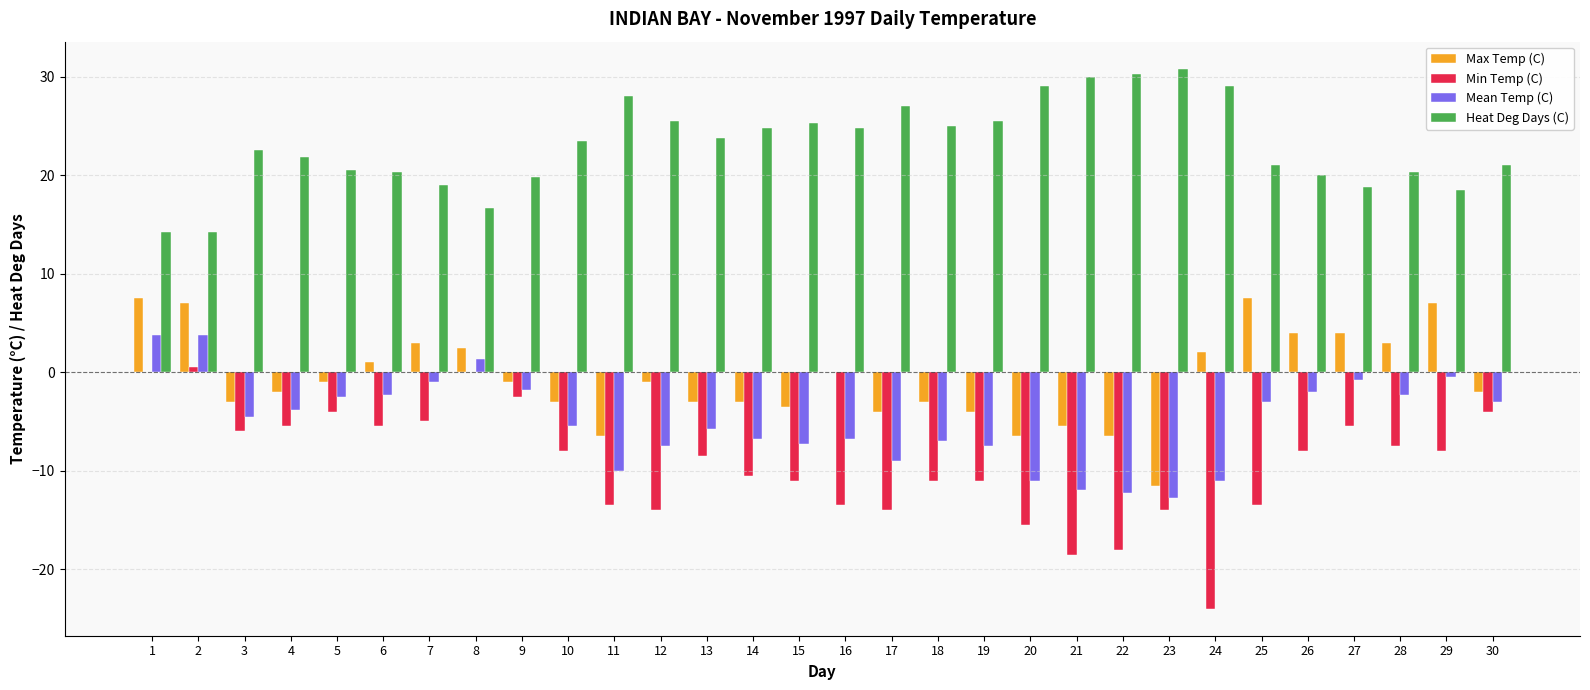

What is the sum of all Max Temp (C) values?

-21.5